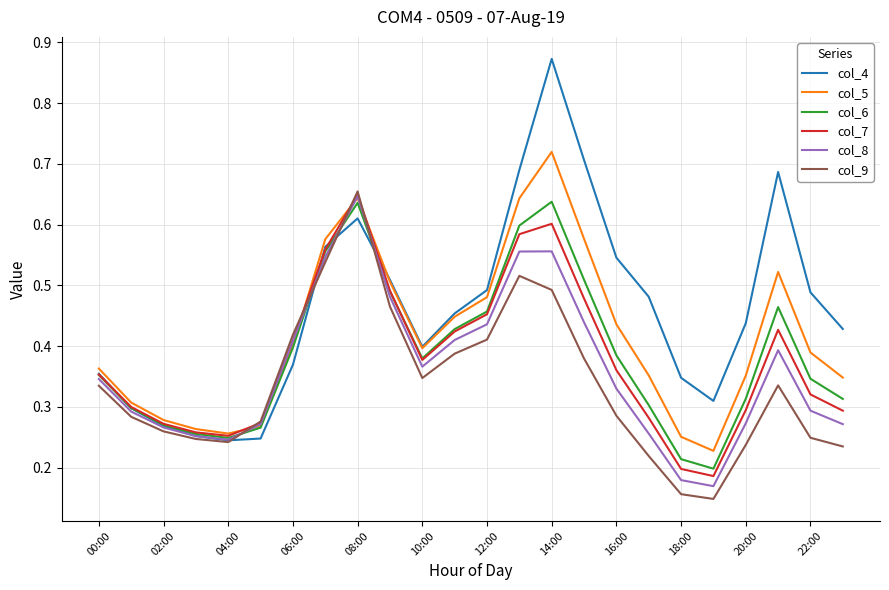

Which series has the widest spread of values?

col_4